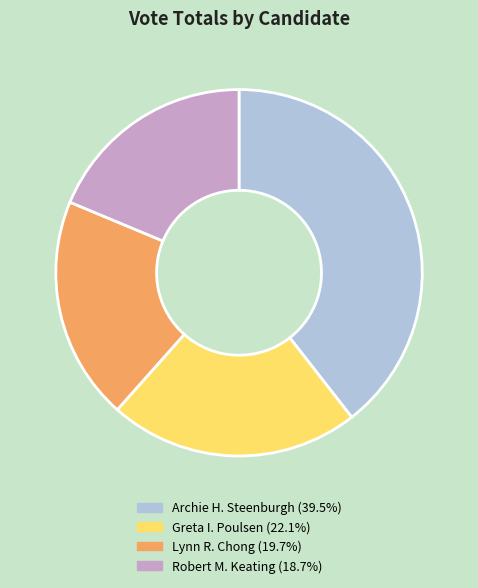

Which slice is the smallest?

Robert M. Keating